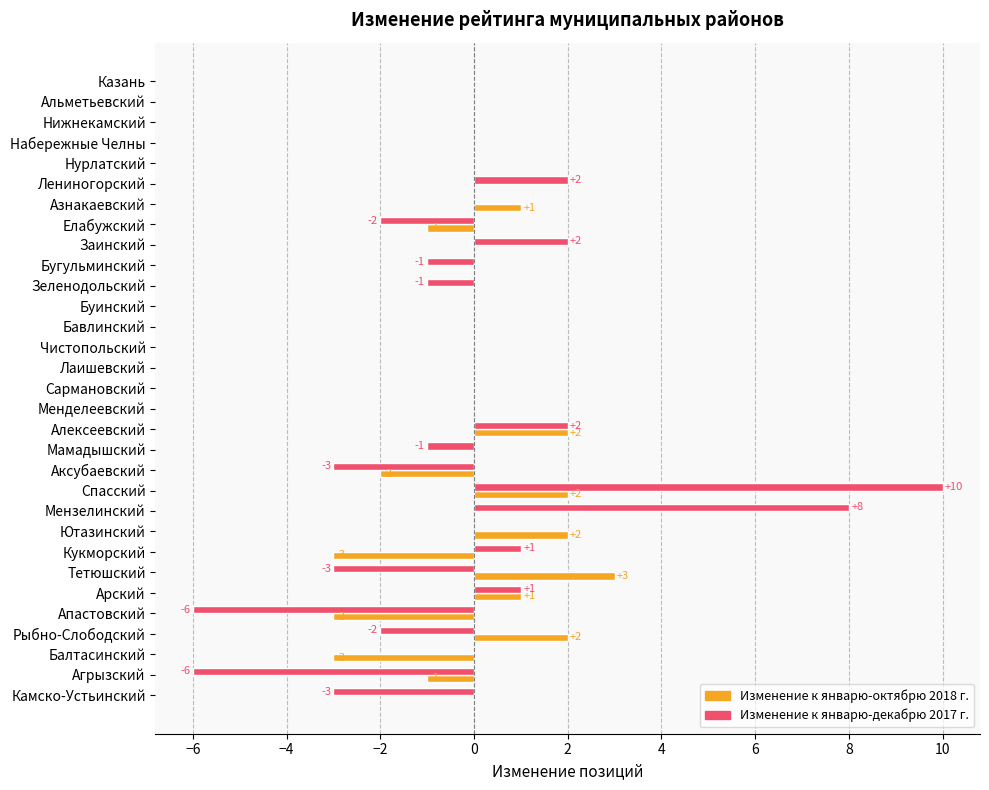

Is the value of Изменение к январю-октябрю 2018 г. at Альметьевский greater than the value of Изменение к январю-декабрю 2017 г. at Рыбно-Слободский?

Yes